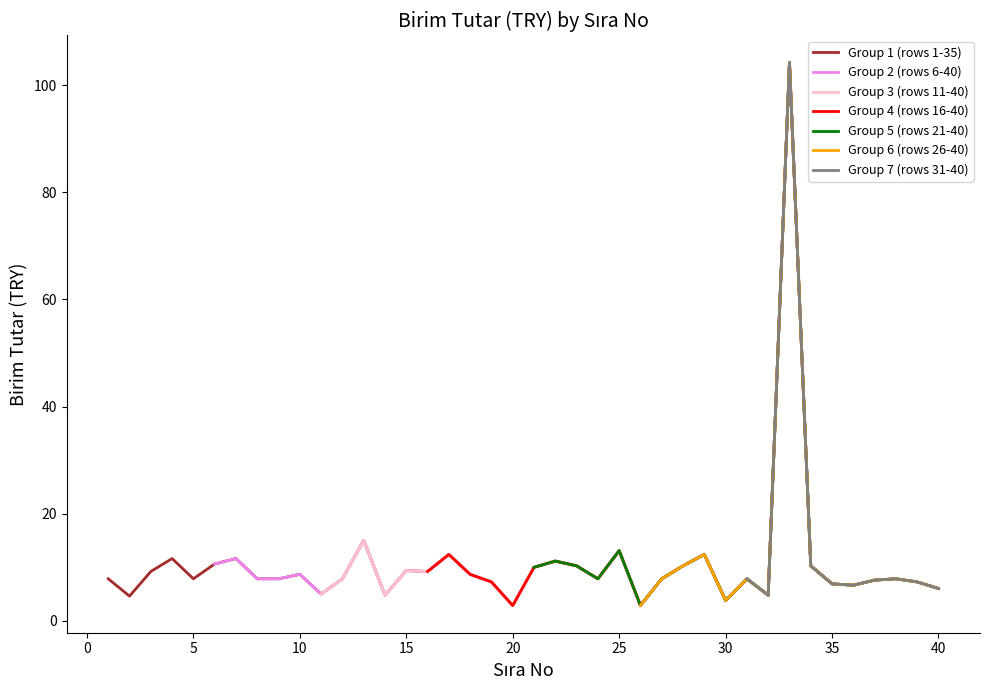

The chart shows a value of 6.9 at 35. True or false?

True